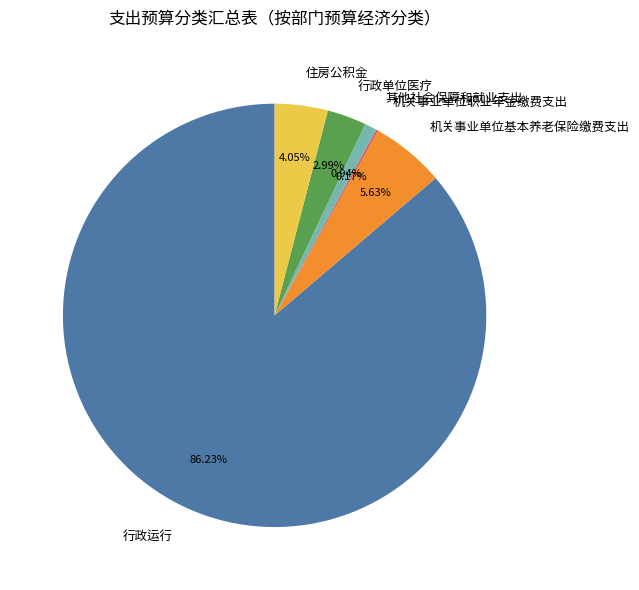

Is there a majority slice in this chart?

Yes